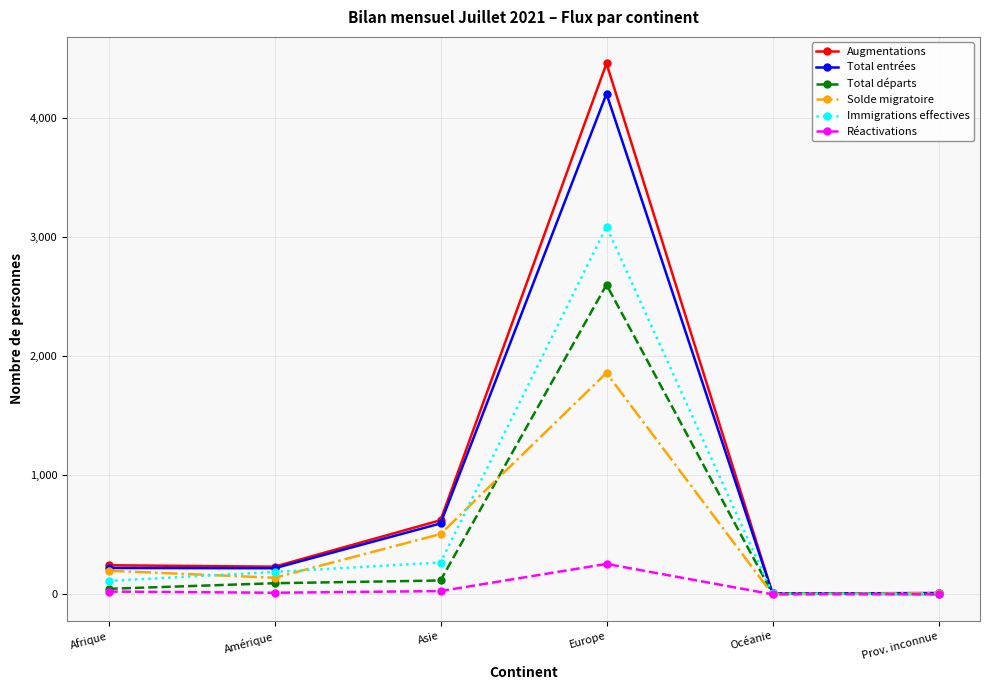

What is the lowest value of the Total entrées series?

7